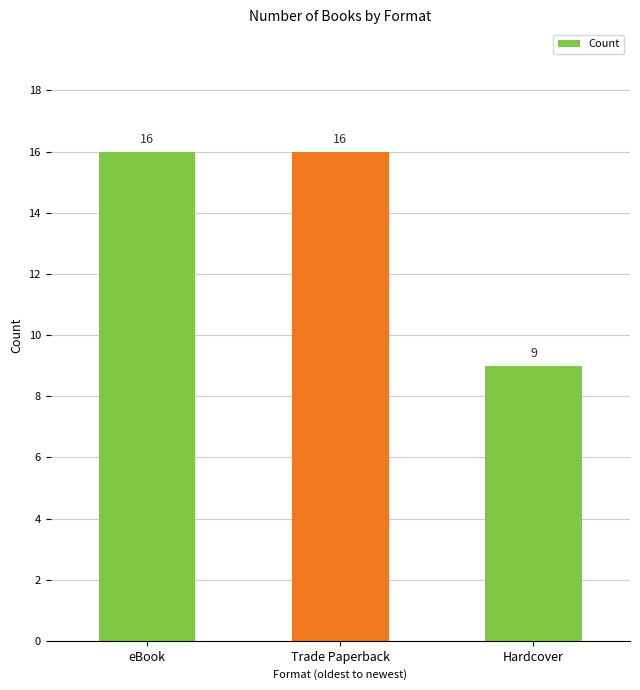

Reading left to right, transcribe all the data shown in this chart.

eBook=16	Trade Paperback=16	Hardcover=9